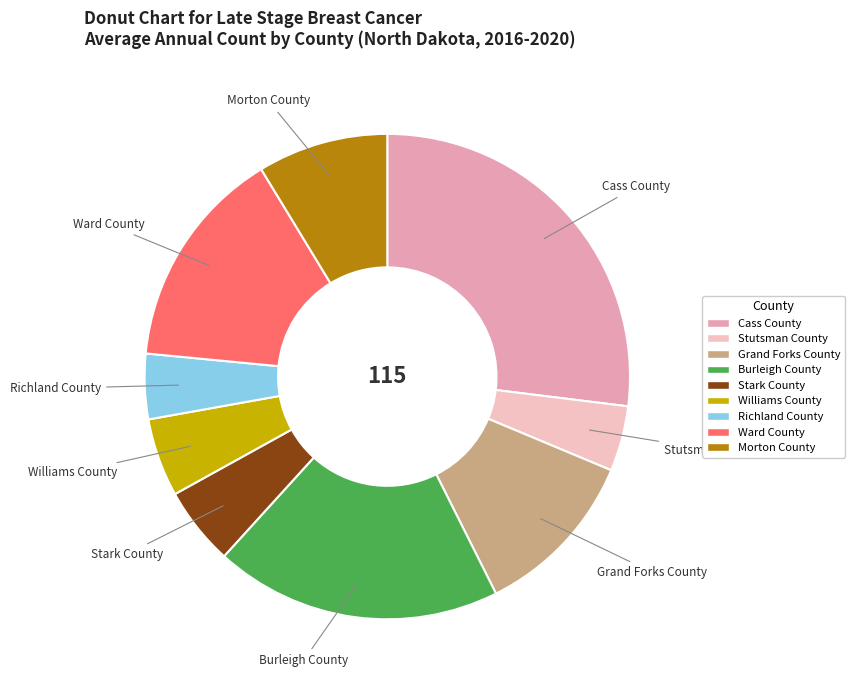

Combined, do Stutsman County and Williams County account for over 50%?

No